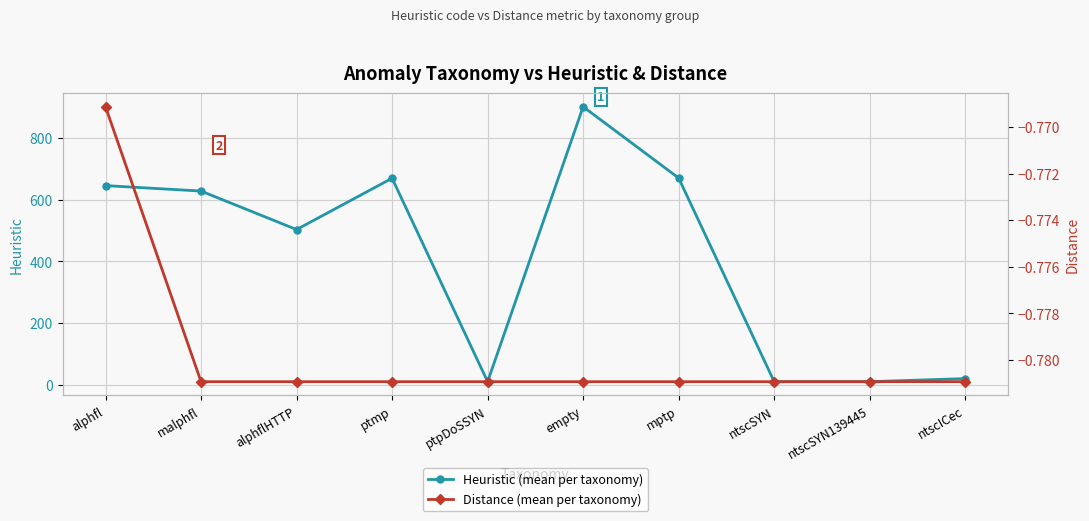

What is the total value across all series at ntscSYN?

9.2